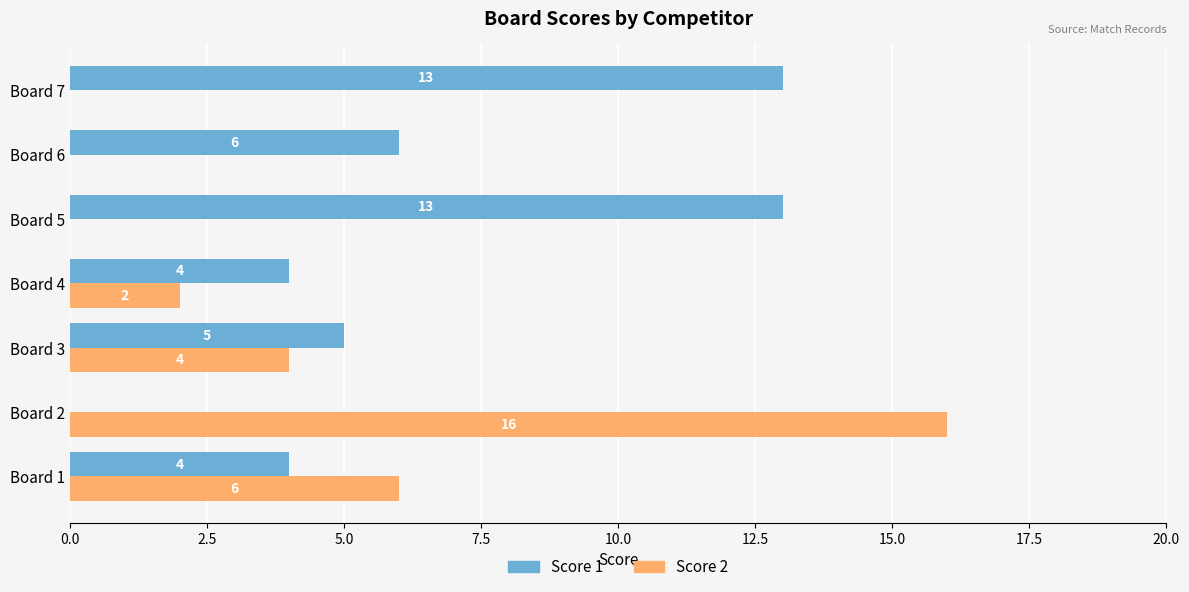

The Score 2 series shows 1 at Board 4. True or false?

False